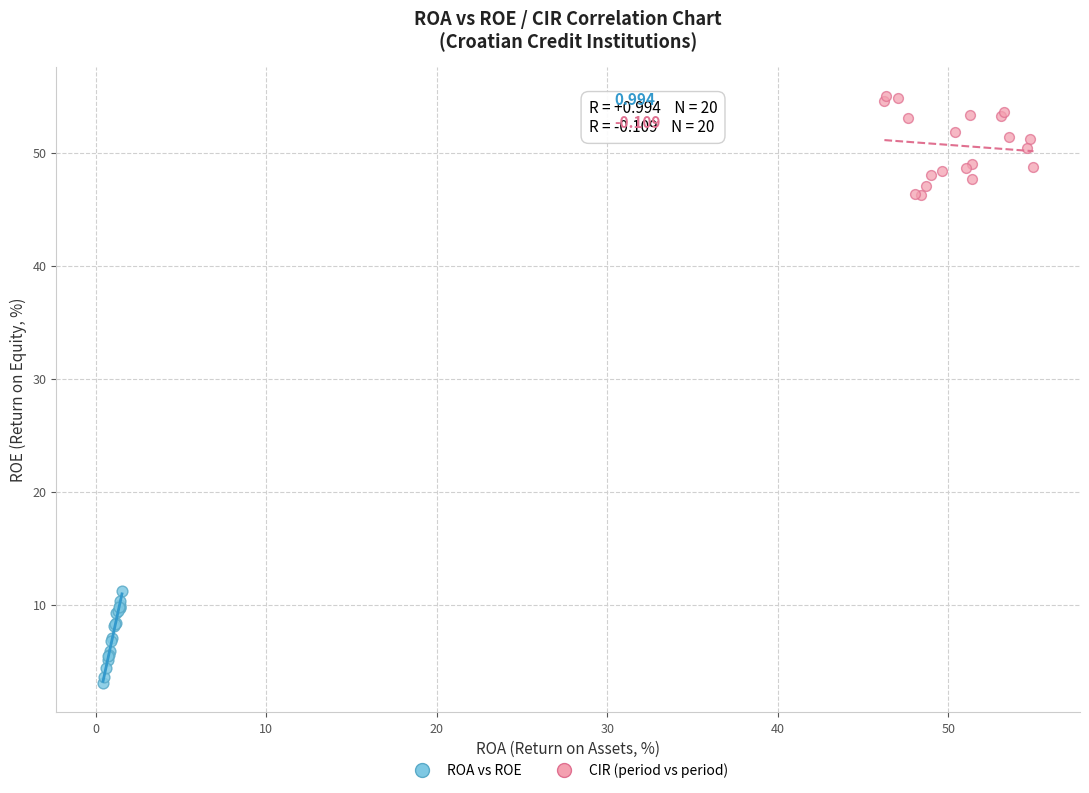

Which series reaches the minimum Y coordinate?

ROA vs ROE